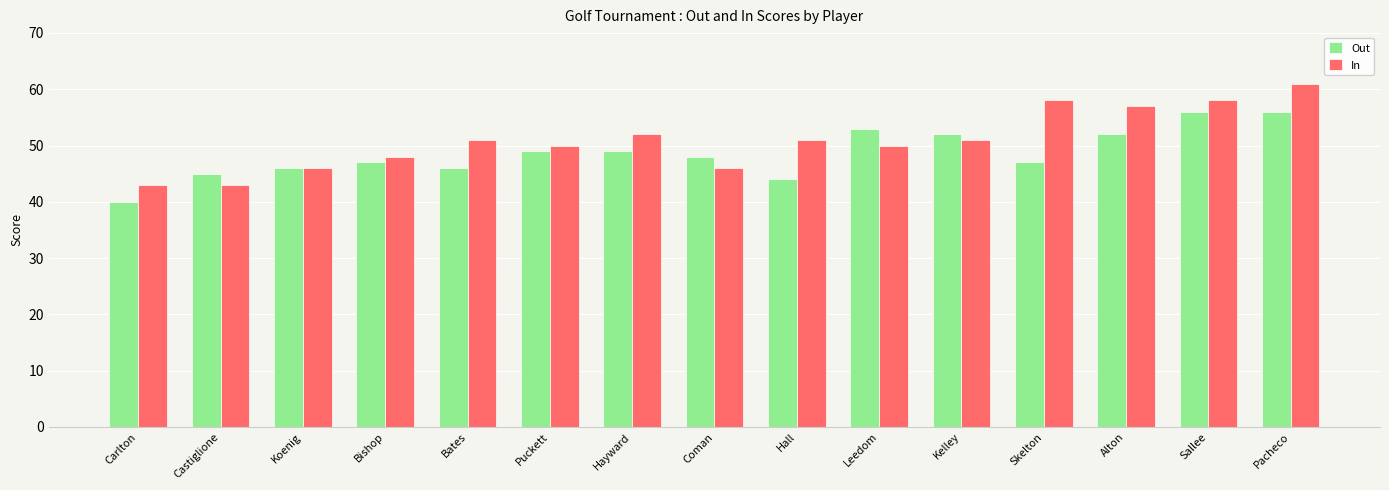

At Hayward, list the series in order from largest to smallest.

In, Out